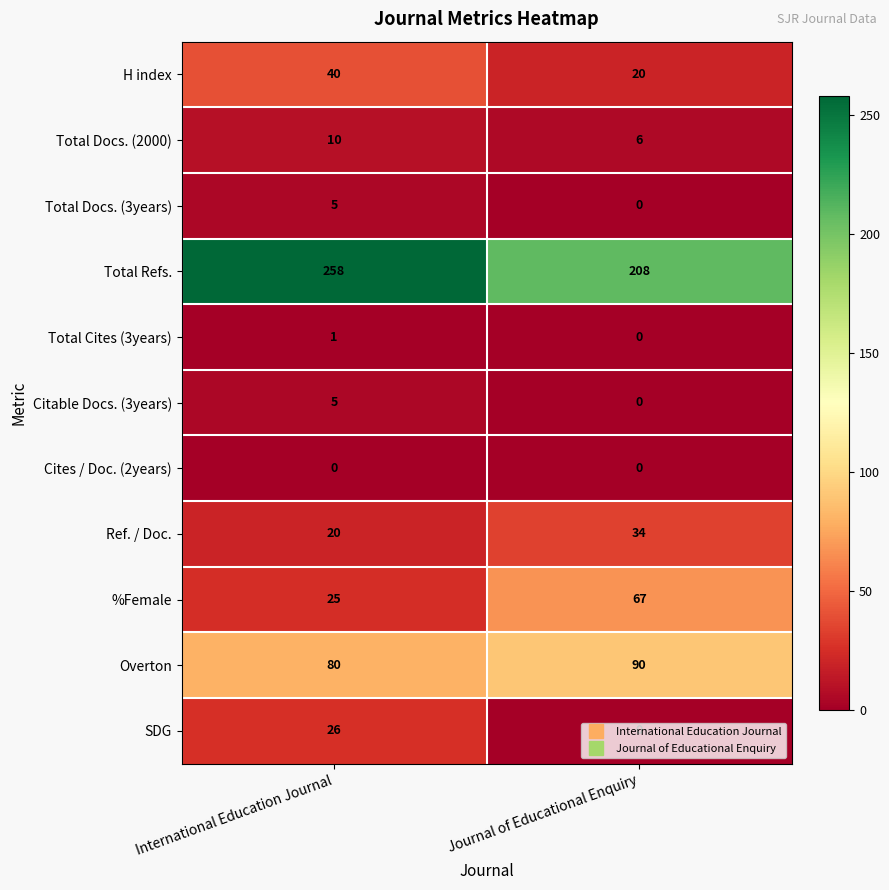

Which series has the widest spread of values?

Total Refs.